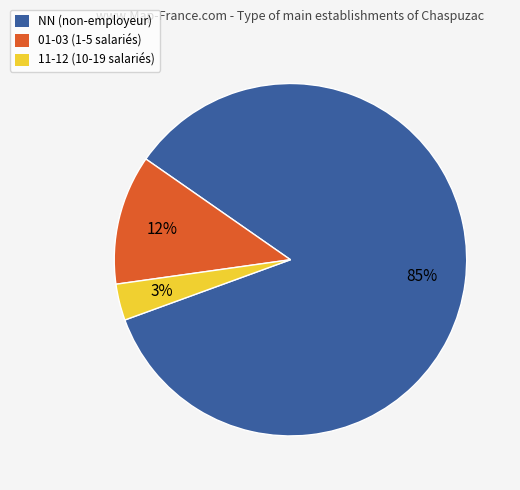

Is there any slice that represents more than half of the pie?

Yes